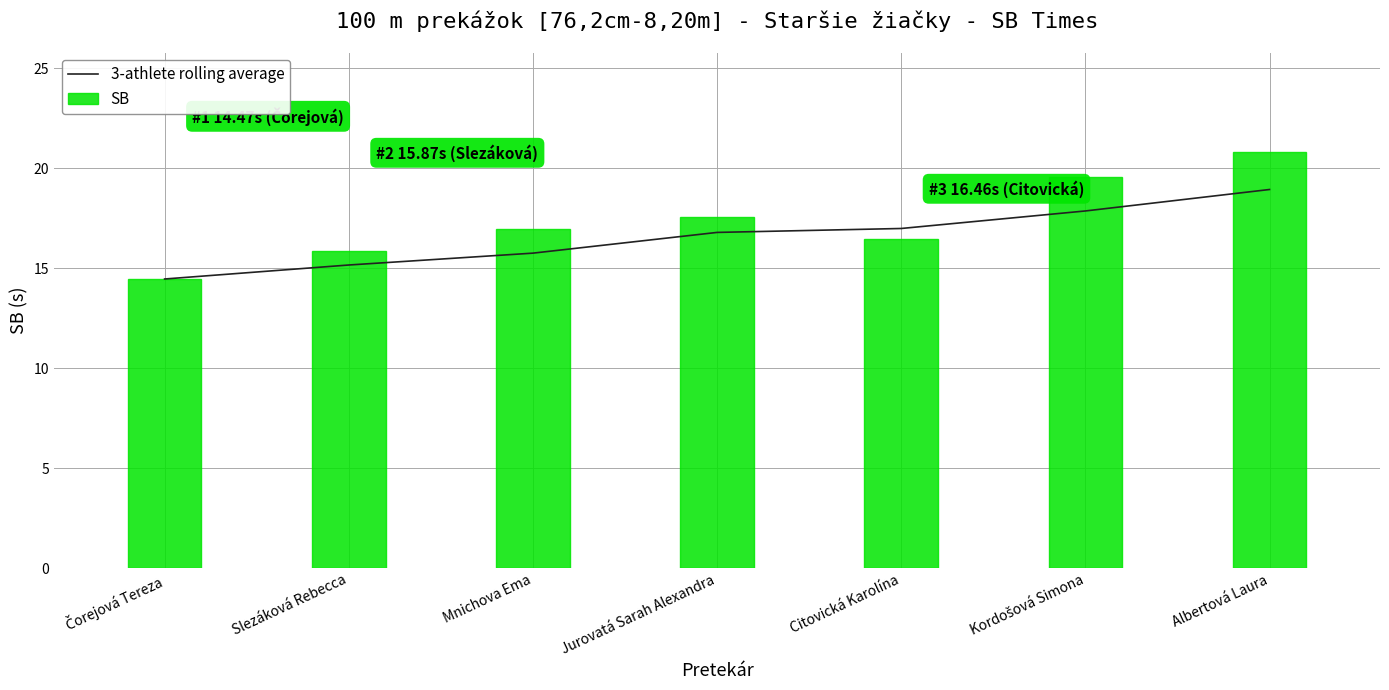

Is the value of SB at Slezáková Rebecca greater than the value of 3-athlete rolling average at Slezáková Rebecca?

Yes